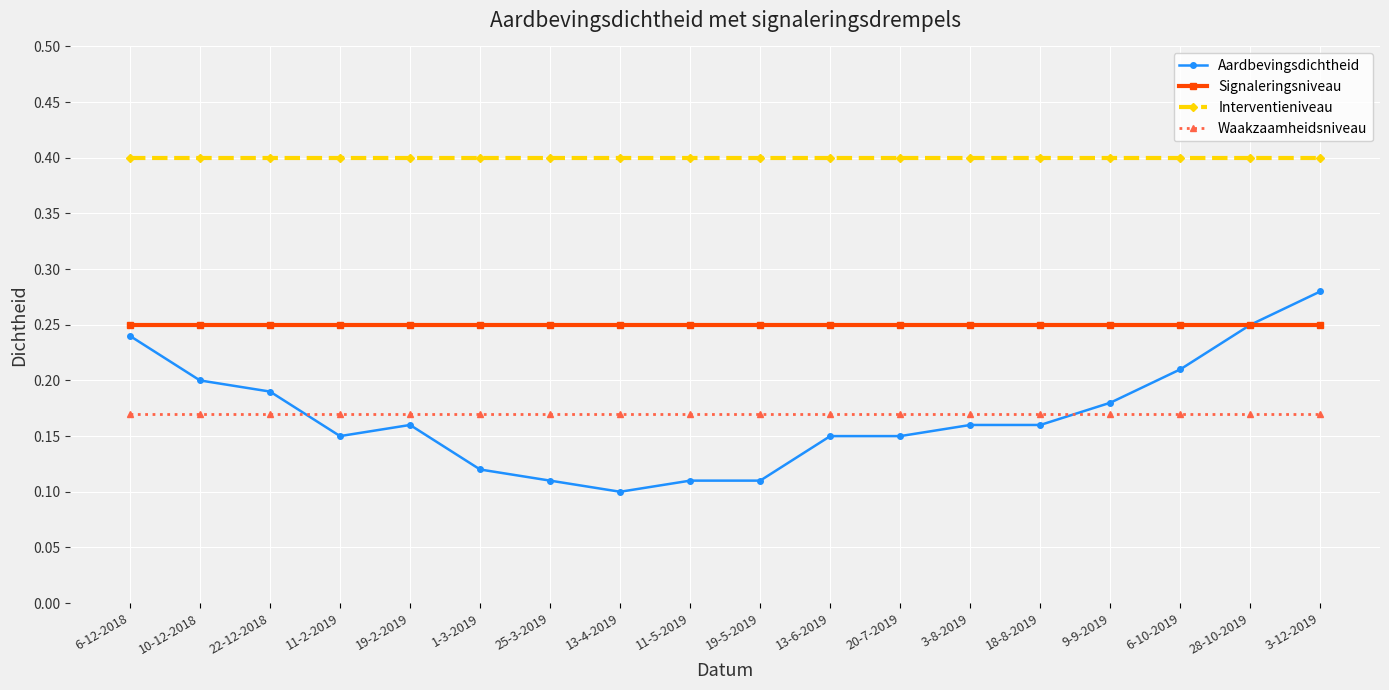

What is the sum of all Waakzaamheidsniveau values?

3.1